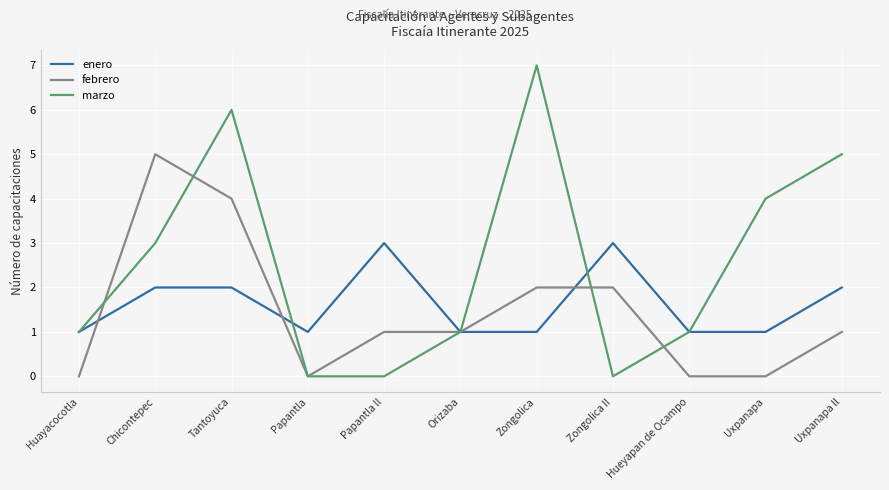

Is this an area chart (filled region under the line)?

No